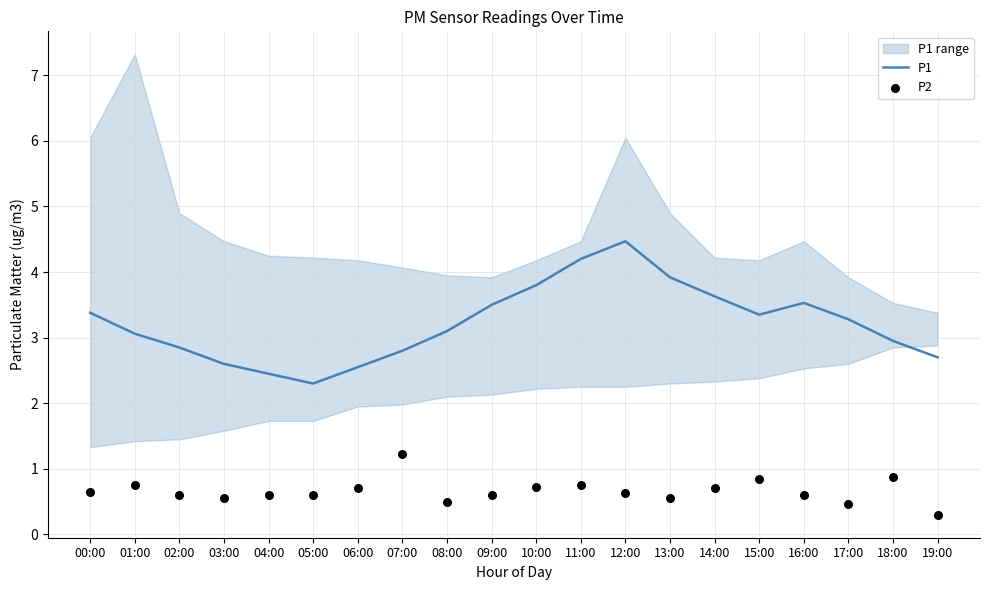

Which series has the widest spread of Y values?

P1